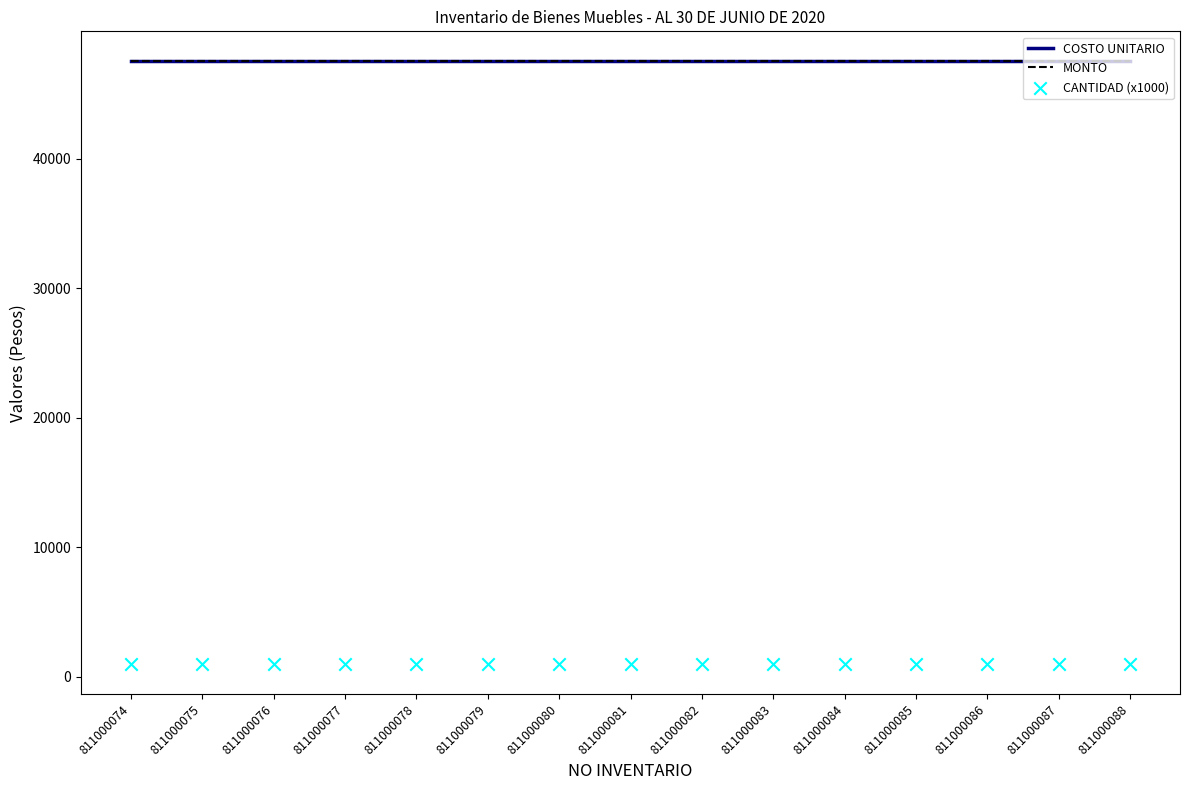

What are all the series names shown in the legend?

COSTO UNITARIO, MONTO, CANTIDAD (x1000)